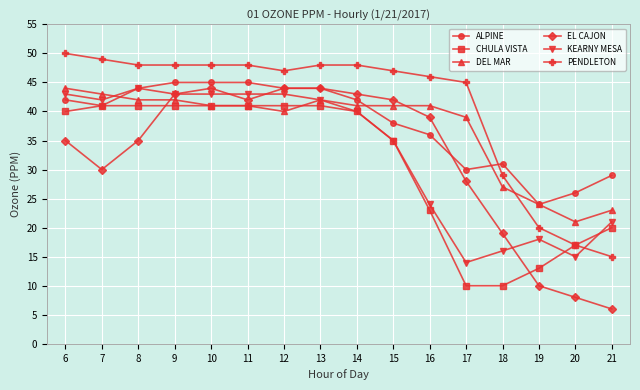

What is the approximate value of PENDLETON at 6, to the nearest 5?

50